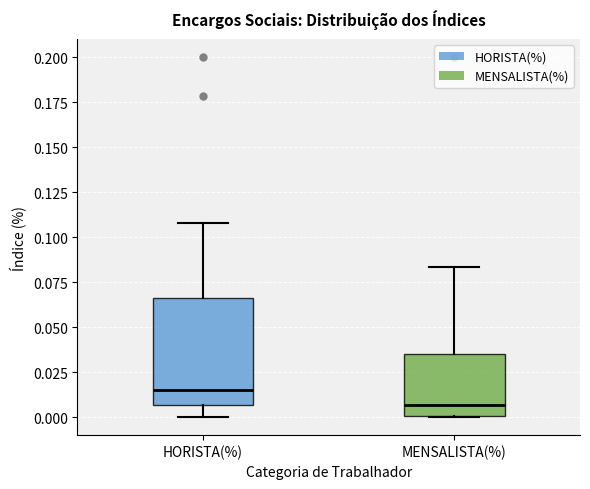

Where does the median line of the box for MENSALISTA(%) sit on the y-axis? The values are not printed on the chart, so give them approximately, as read against the axis.

0.005